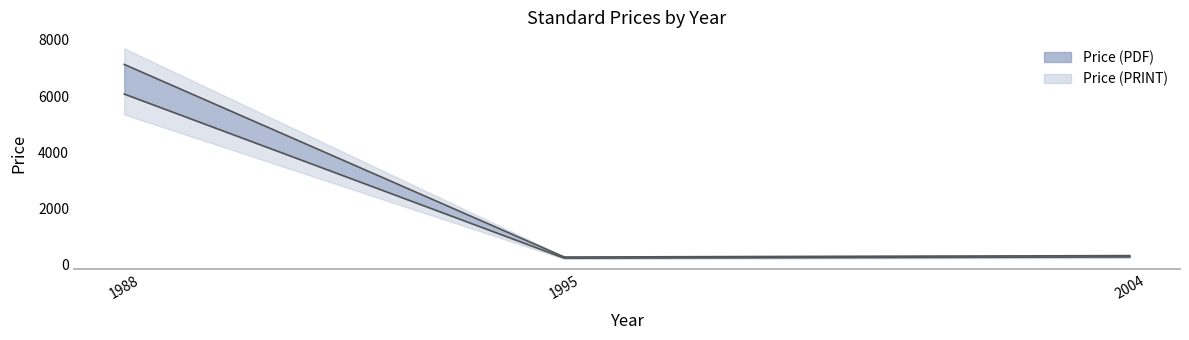

What is the difference between the Price (PRINT) values at 1988 and 1995?

6356